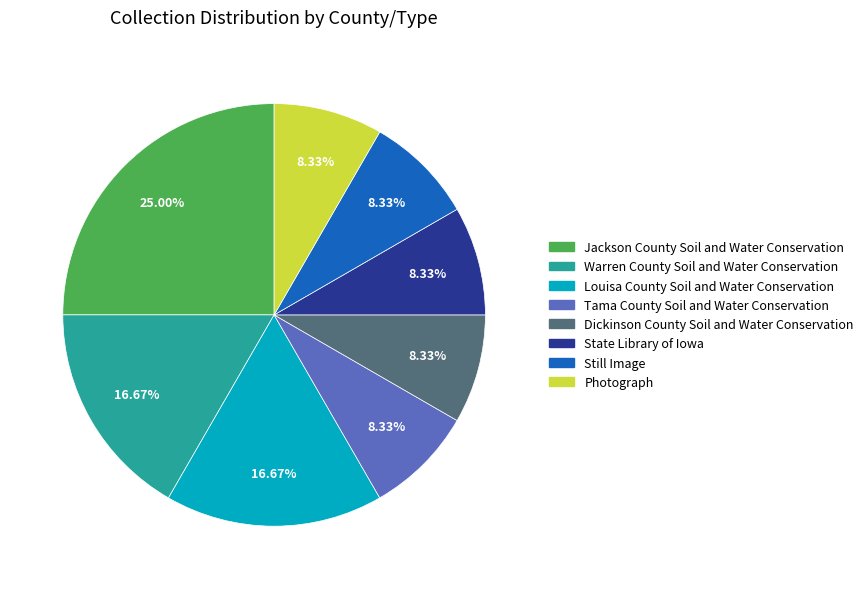

Which category has the biggest portion of the pie?

Jackson County Soil and Water Conservation